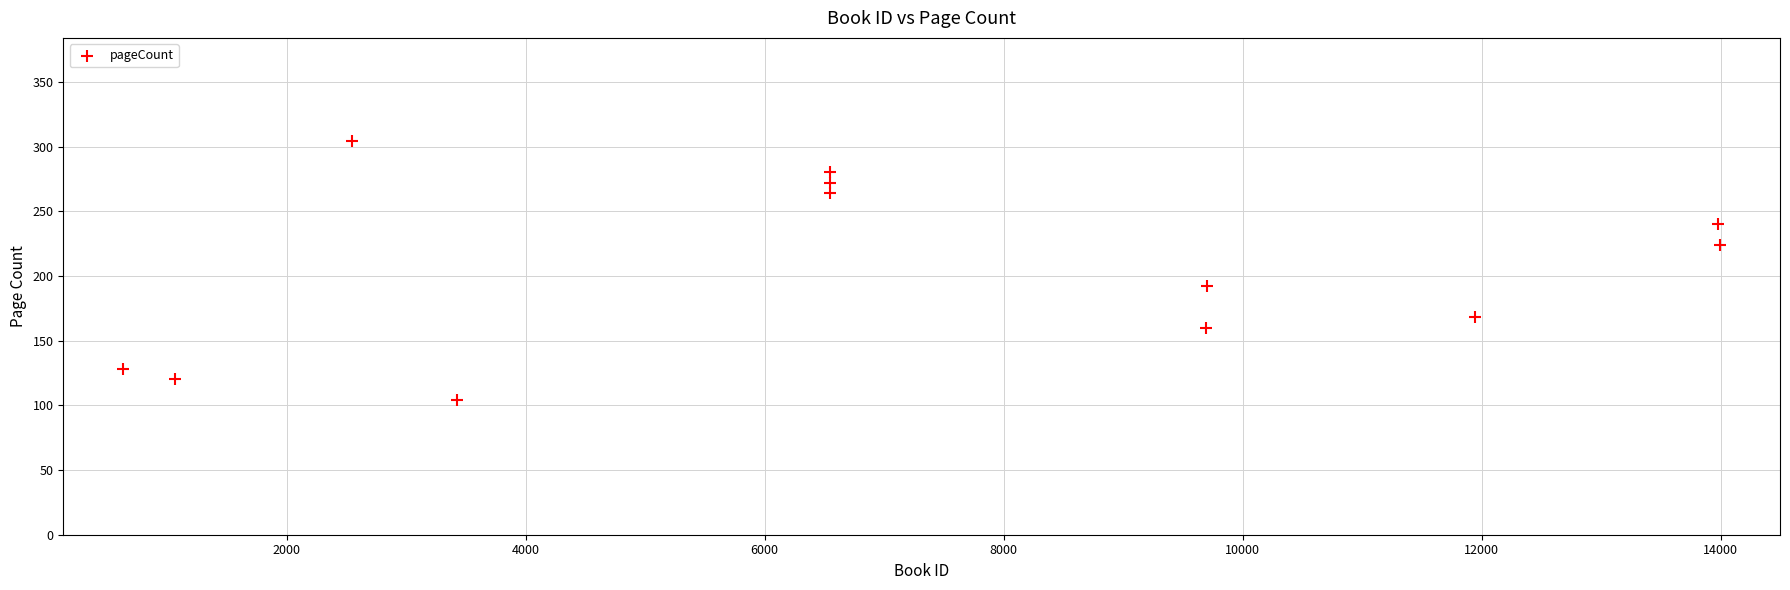

What is the range of X values (max minus min)?

13365